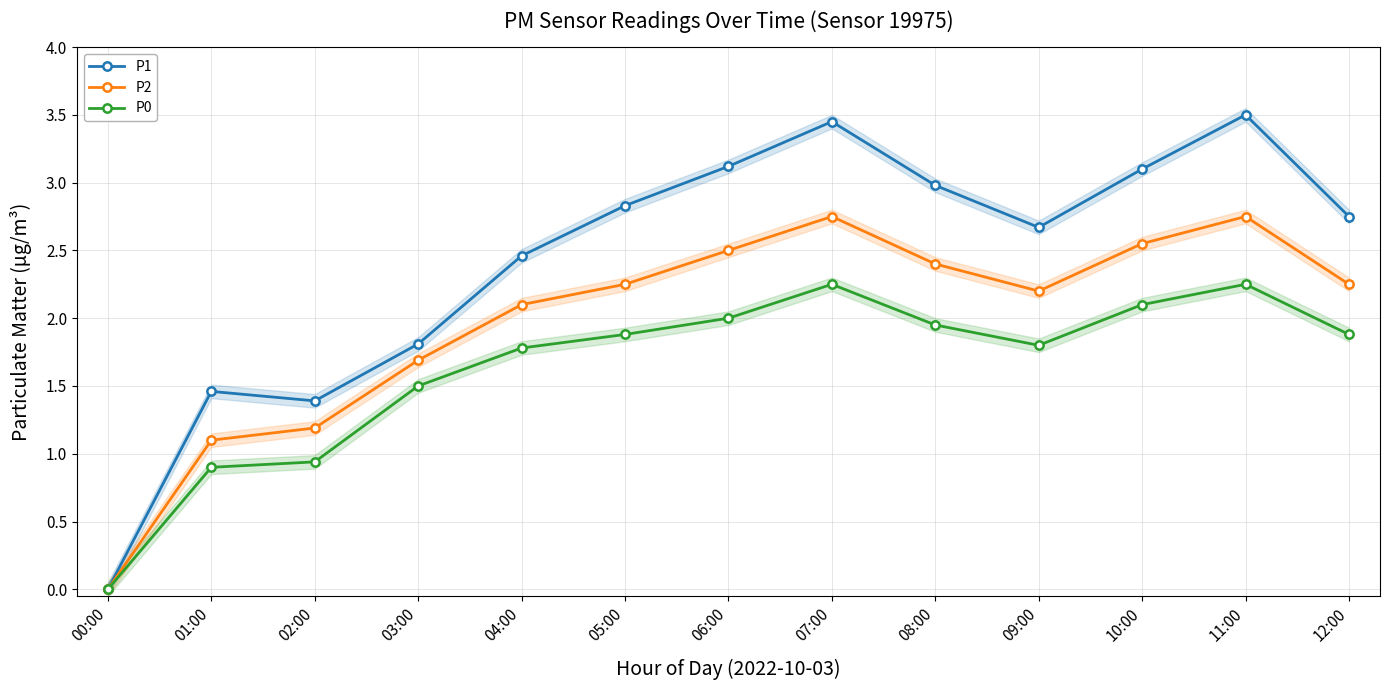

Does the chart display data point markers on the line(s)?

Yes